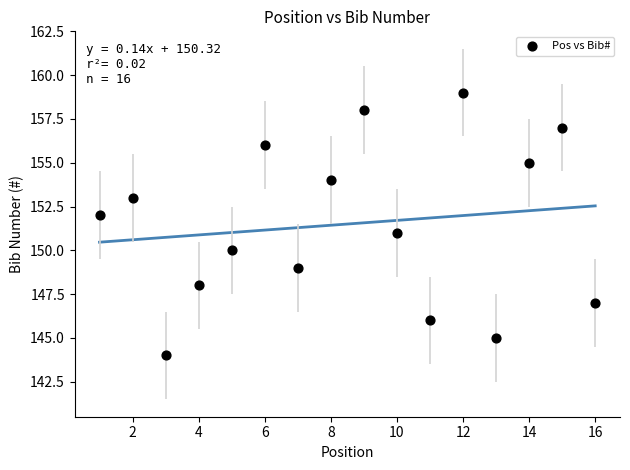

What is the range of X values (max minus min)?

15